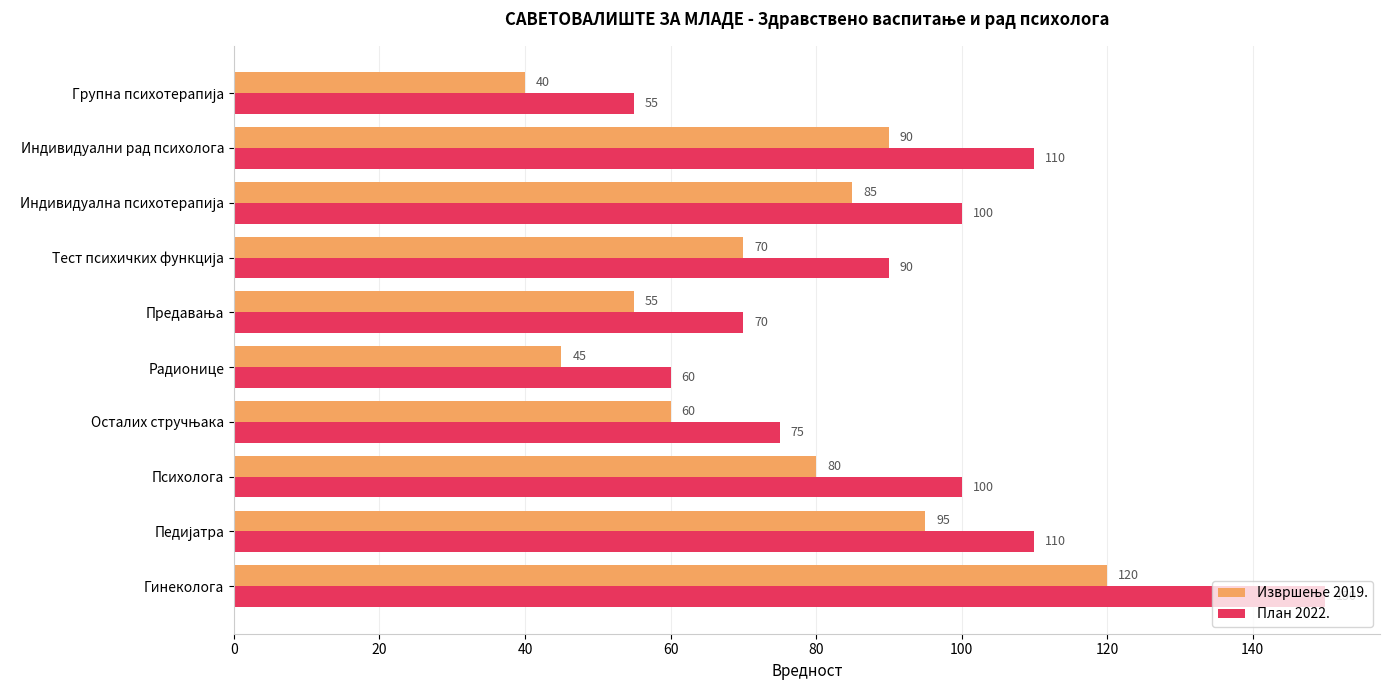

What is the approximate value of План 2022. at Гинеколога, to the nearest 5?

150